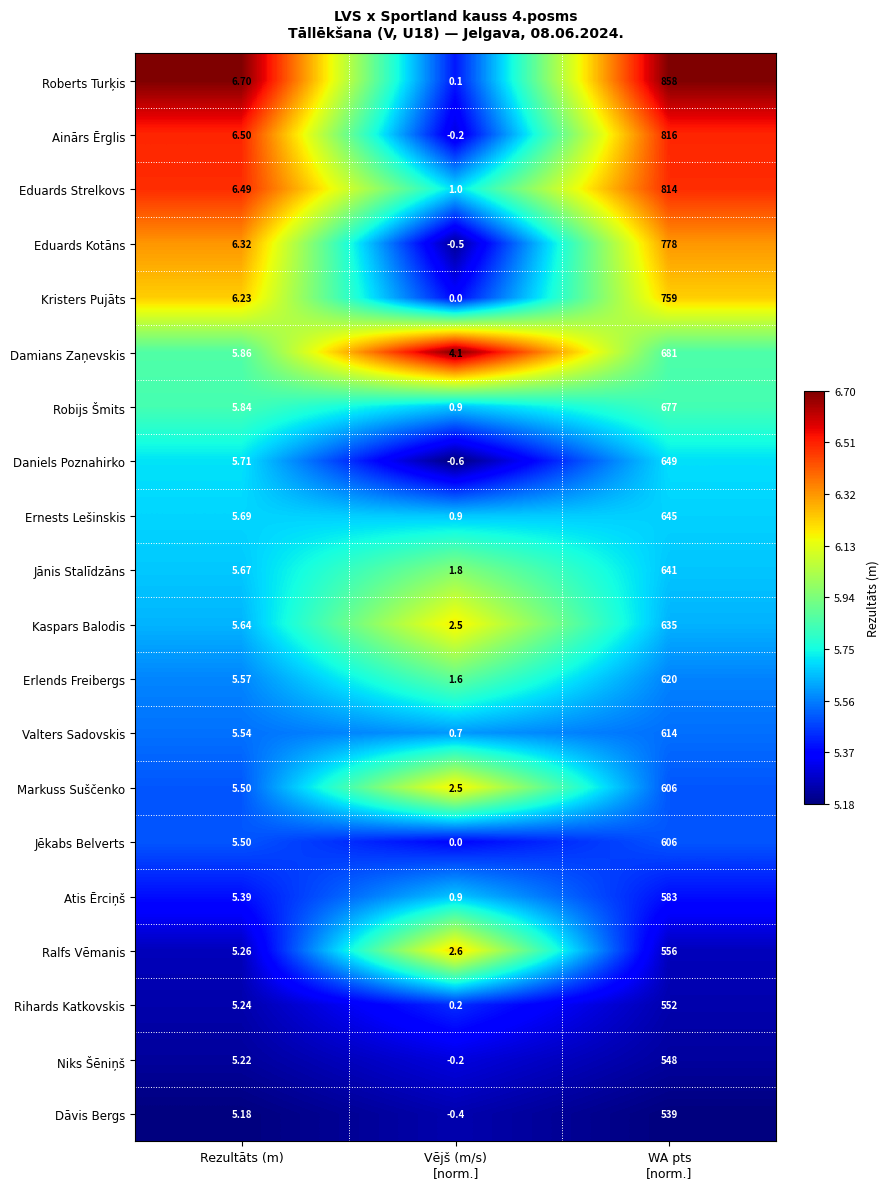

Where does the Eduards Kotāns series first go above 6?

Rezultāts (m)